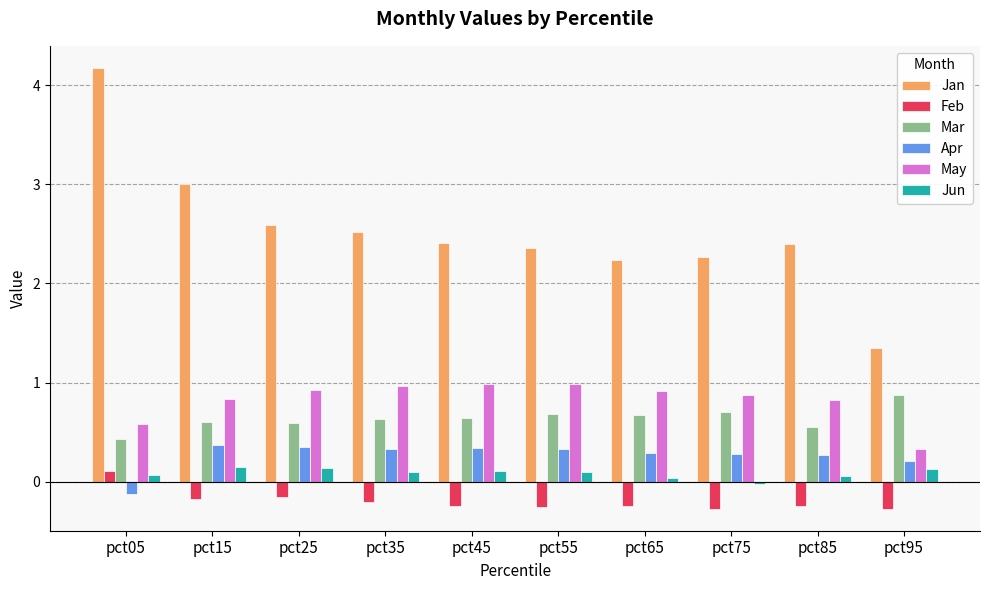

True or false: Jan has a value of 4.2 at pct15.

False